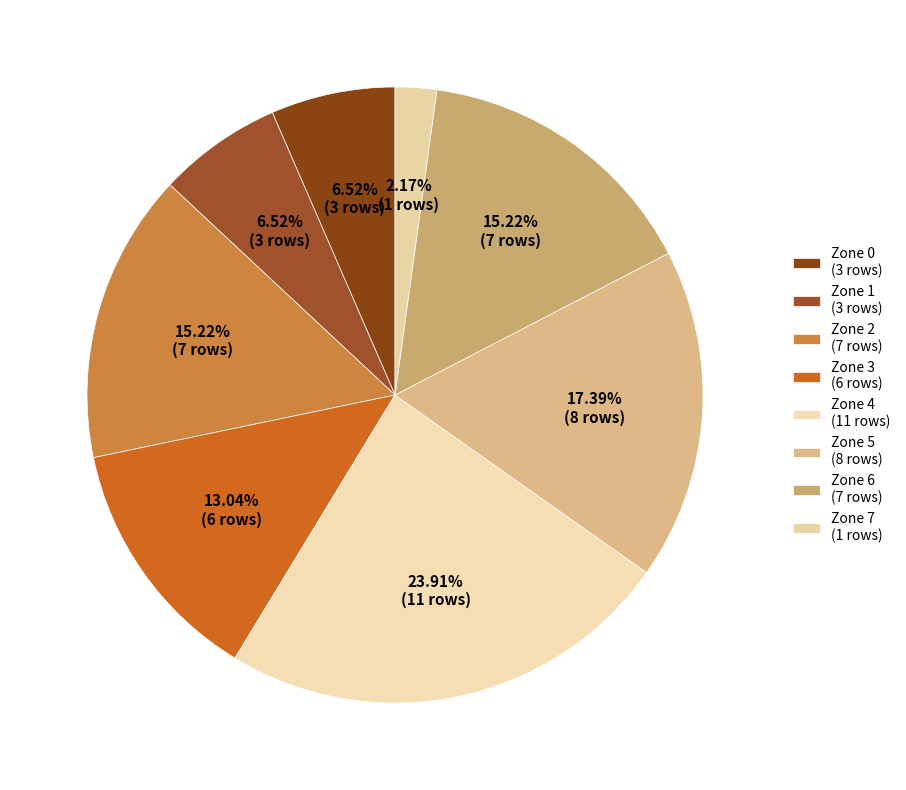

What is the smallest slice in the pie chart?

Zone 7